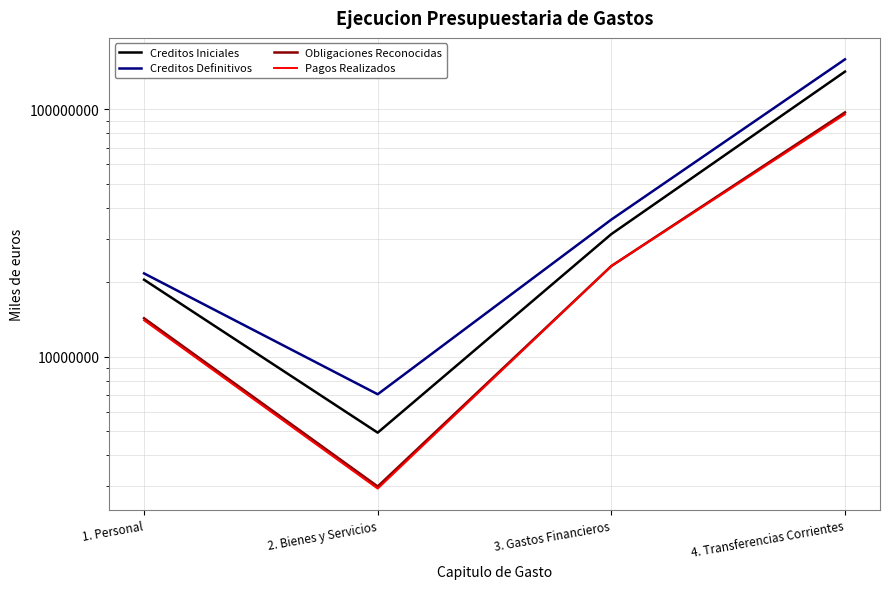

How many categories are shown in the chart?

4